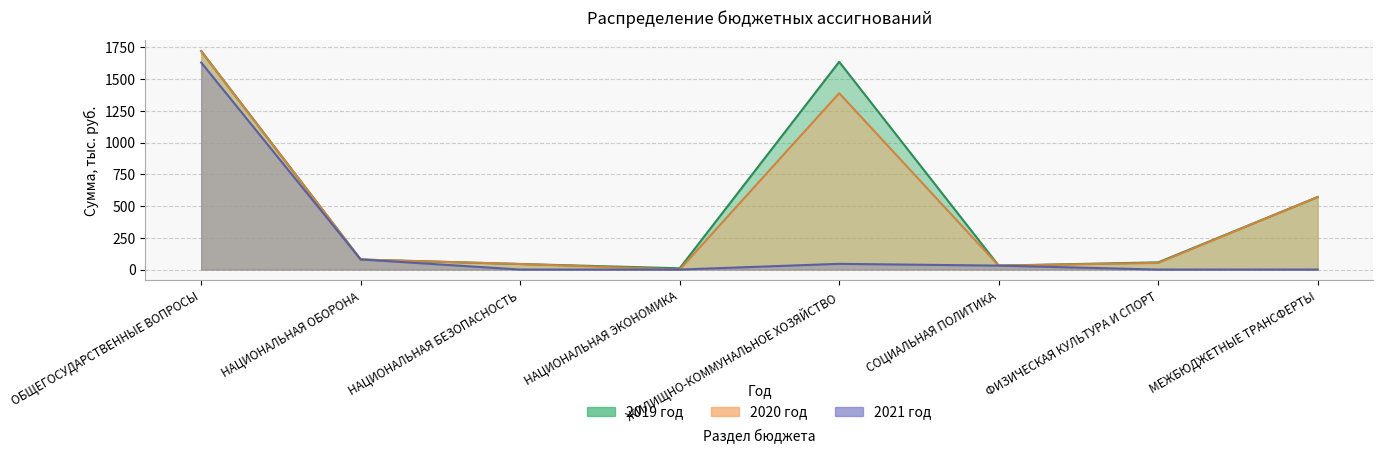

What is the difference between the maximum and minimum values in the 2019 год series?

1710.0